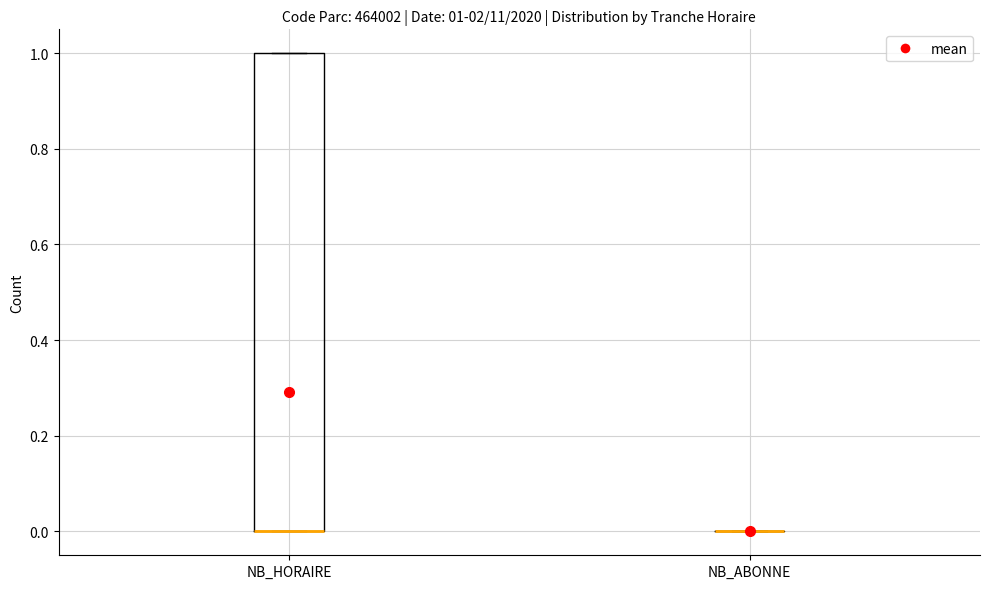

Comparing the boxes themselves (not the whiskers), which one is the tallest?

NB_HORAIRE